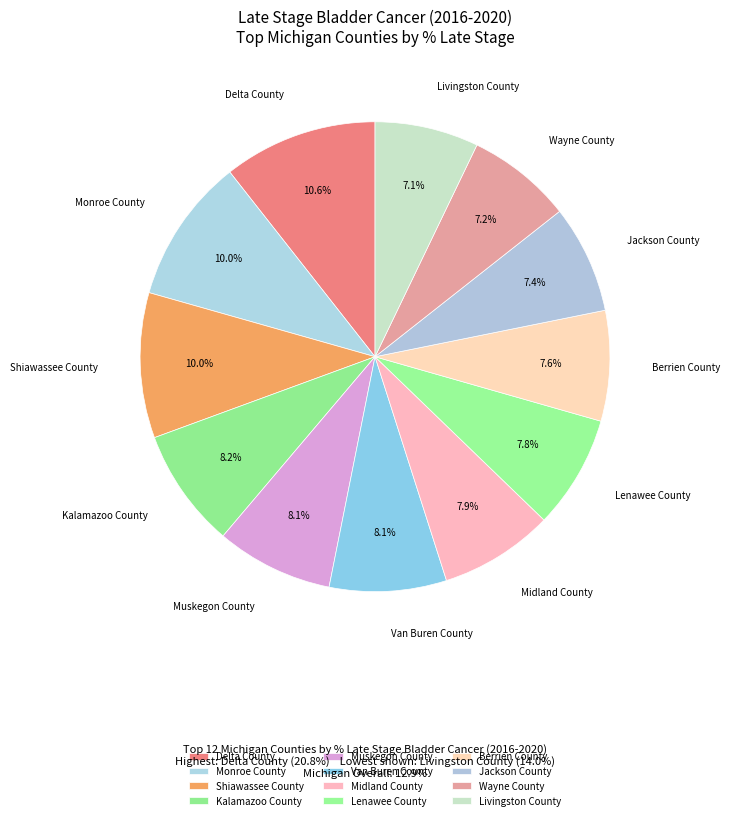

To the nearest percent, what is the average slice percentage?

8%